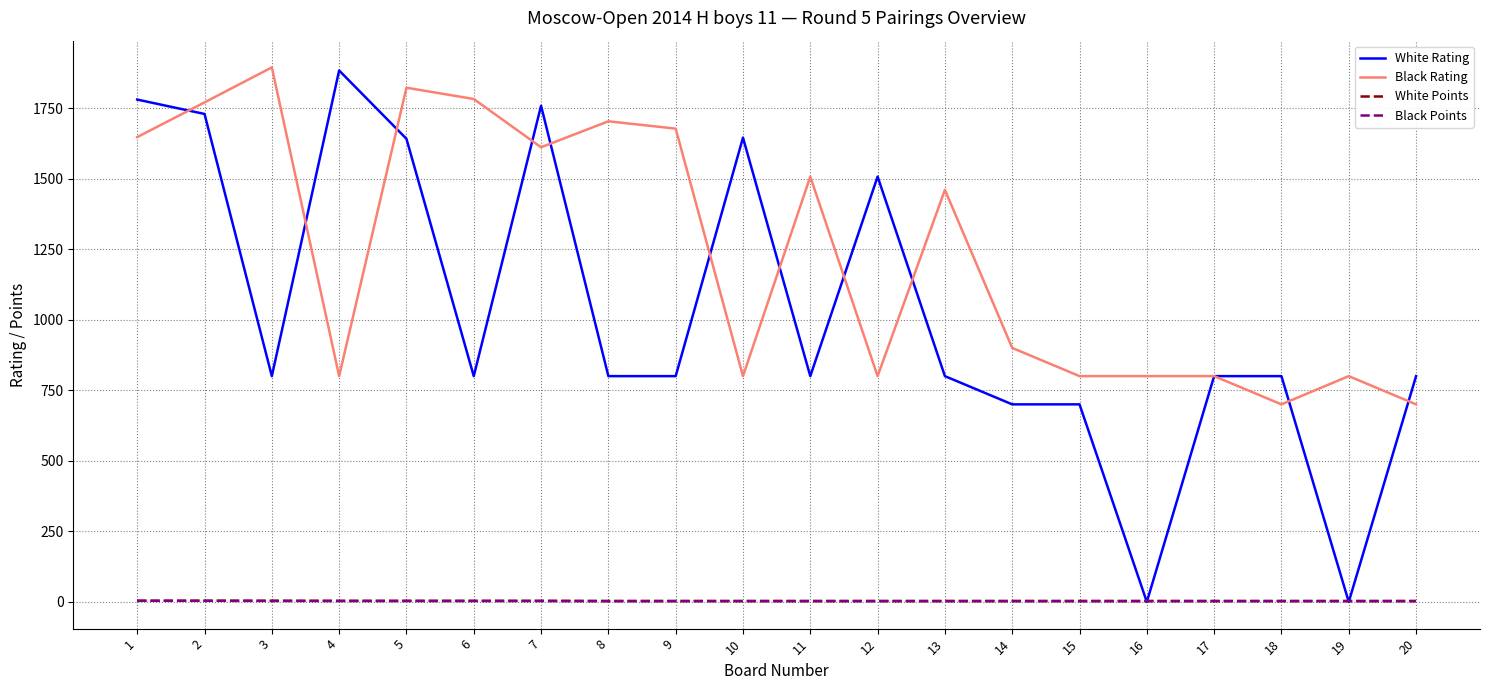

True or false: Black Rating has a value of 1220.6 at 19.

False